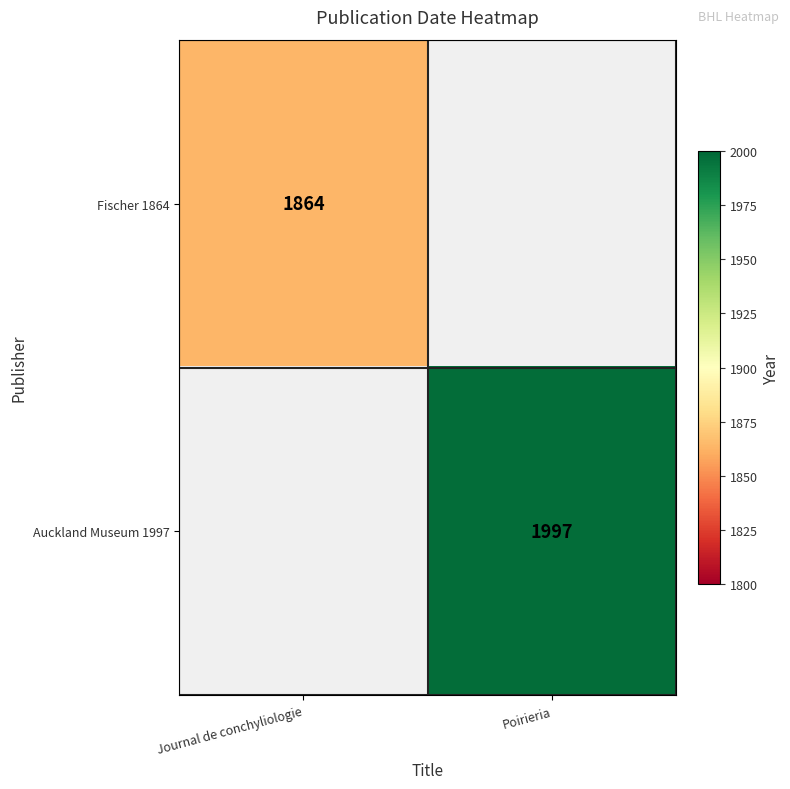

Is it true that Fischer 1864 equals 2885 at Journal de conchyliologie?

False